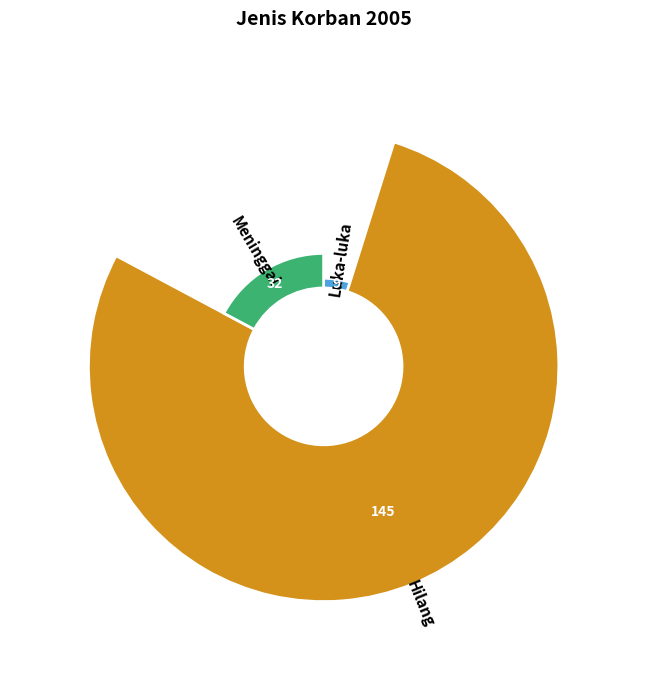

To the nearest percent, what is the difference between the largest and smallest slice percentages?

73%